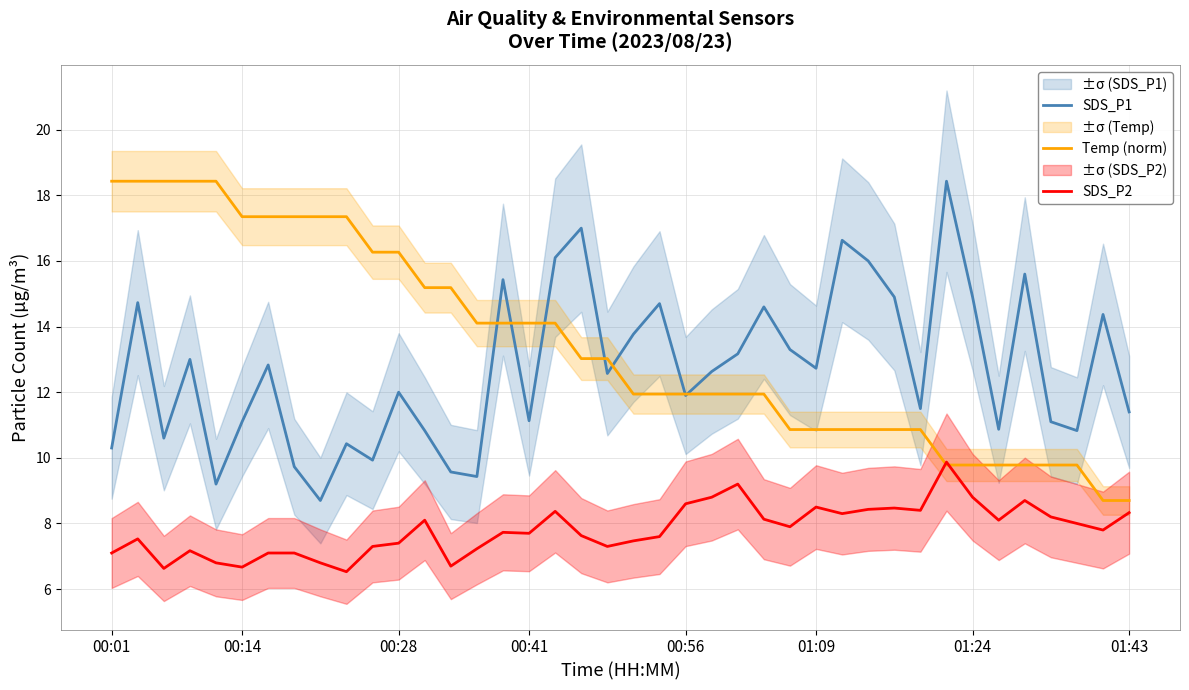

What is the maximum value for SDS_P2?

9.9